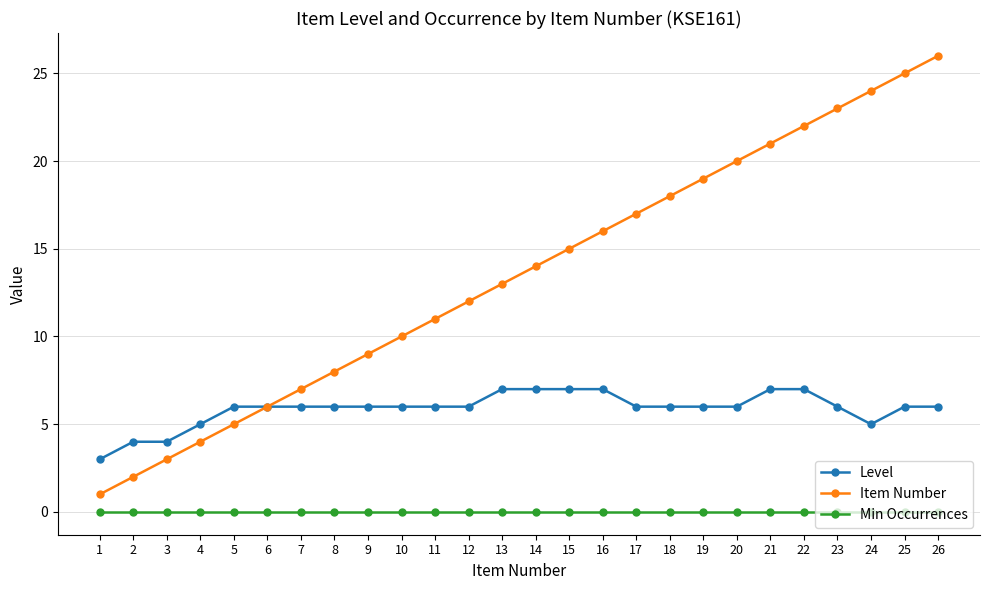

Rank the series at 7 from lowest to highest value.

Min Occurrences, Level, Item Number